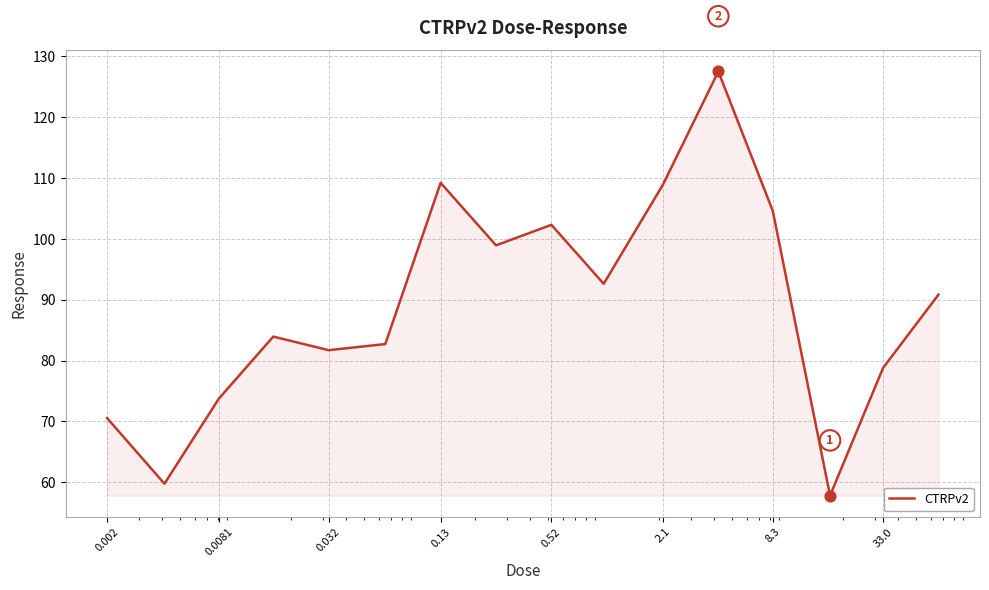

What is the smallest value displayed?

57.8